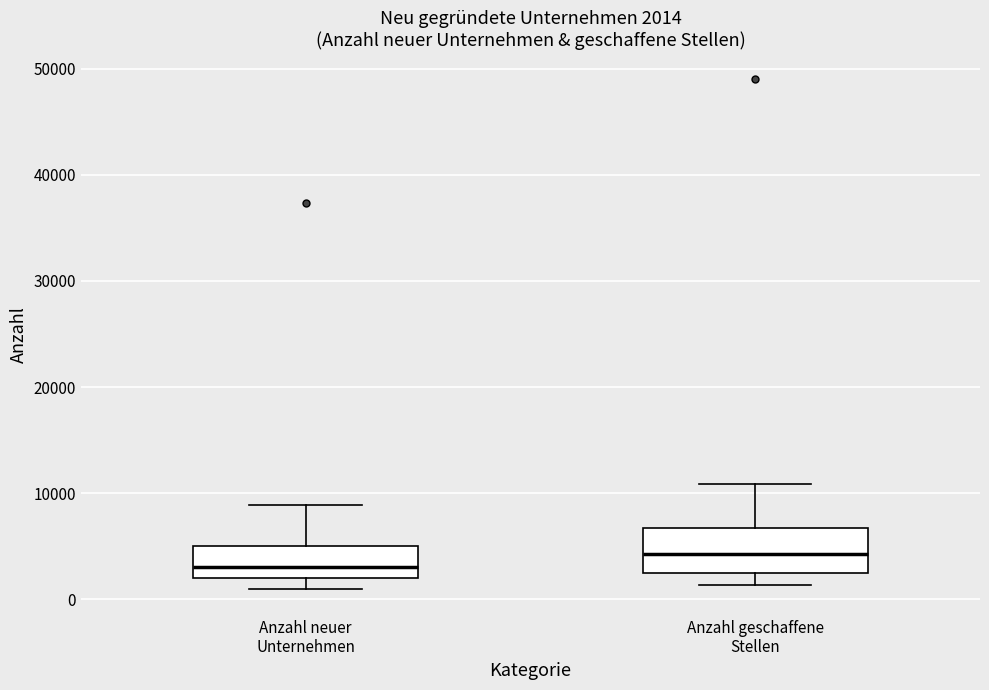

Which box's median line is the highest?

Anzahl geschaffene Stellen